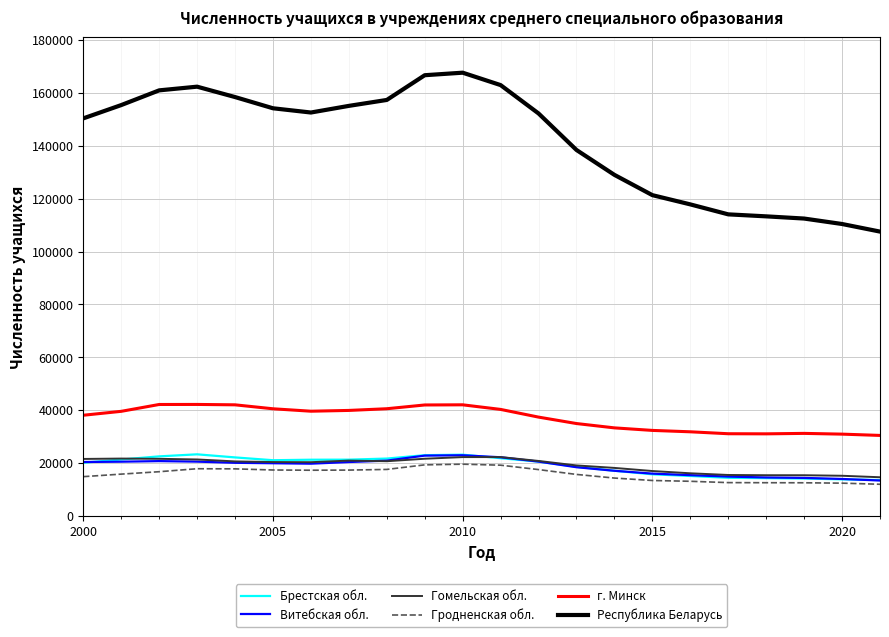

At how many categories does at least one series exceed 131712?

14